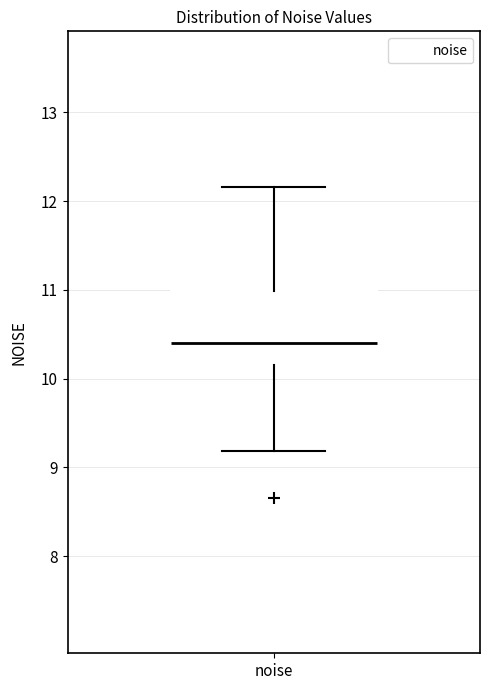

Where does the upper whisker of the box for noise end on the y-axis? The values are not printed on the chart, so give them approximately, as read against the axis.

12.2